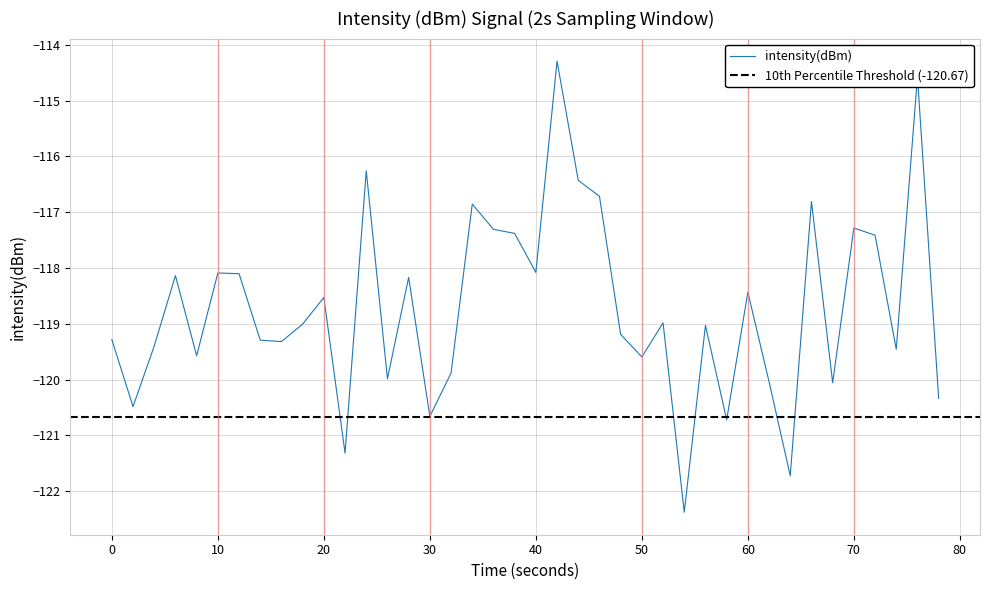

What is the minimum value for intensity(dBm)?

-122.4